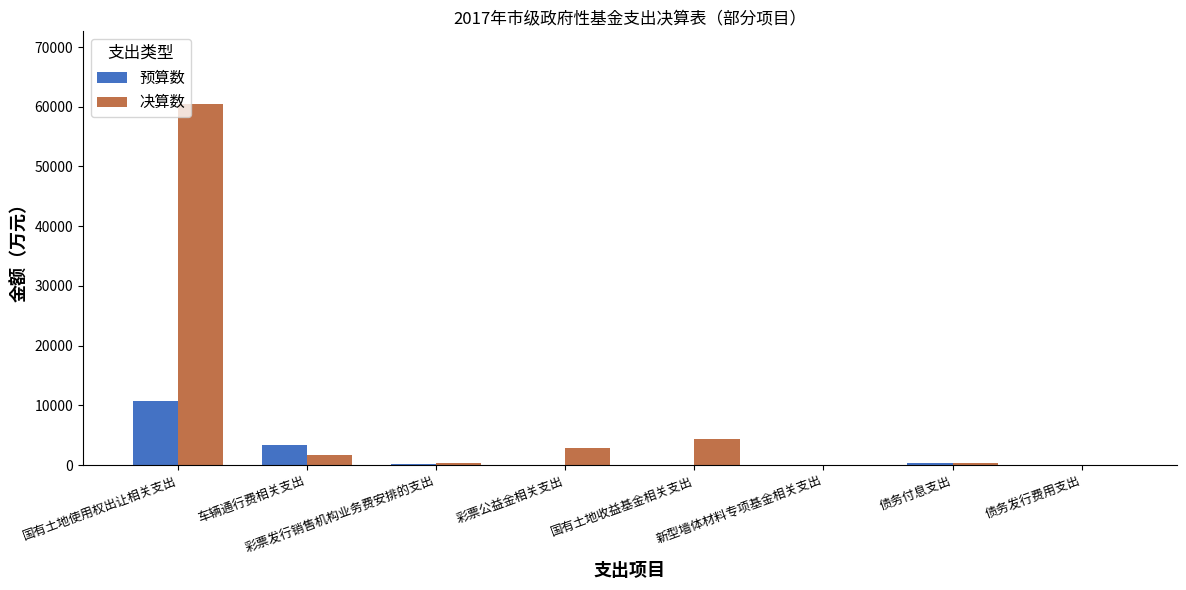

The value of 决算数 at 国有土地收益基金相关支出 is 6945. True or false?

False